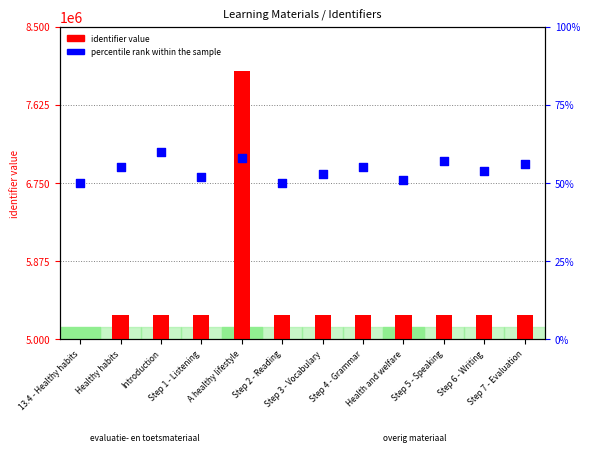

Which series has the widest spread of Y values?

identifier value